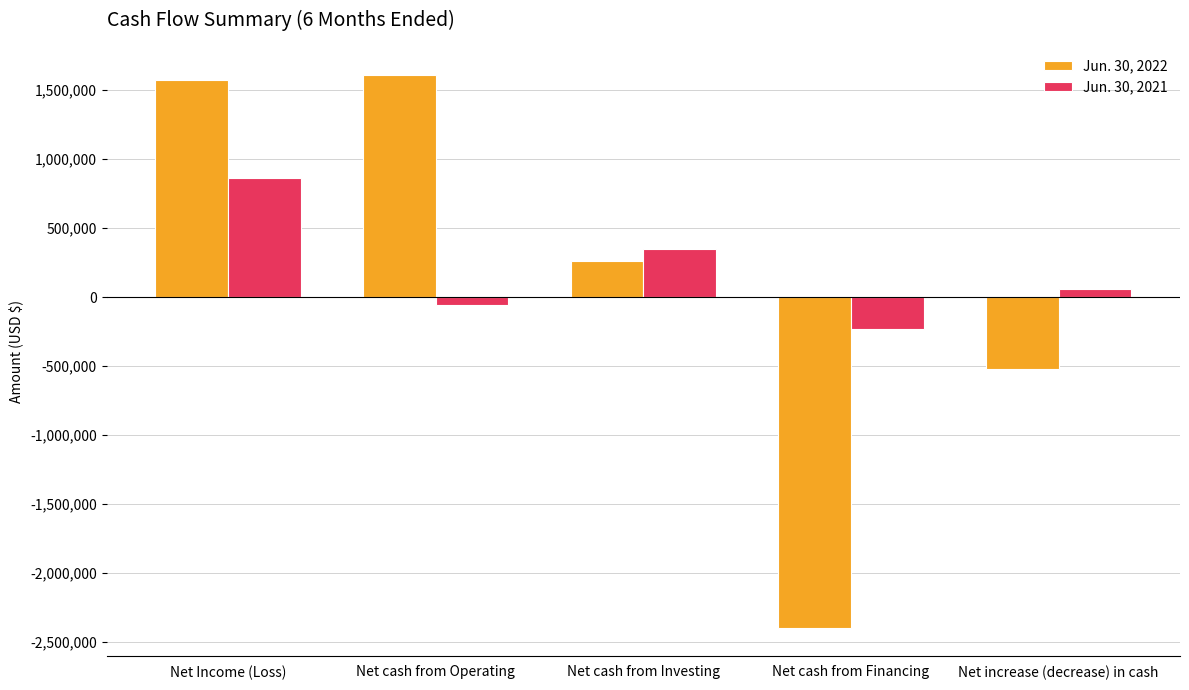

At which label does Jun. 30, 2021 first exceed 60643?

Net Income (Loss)